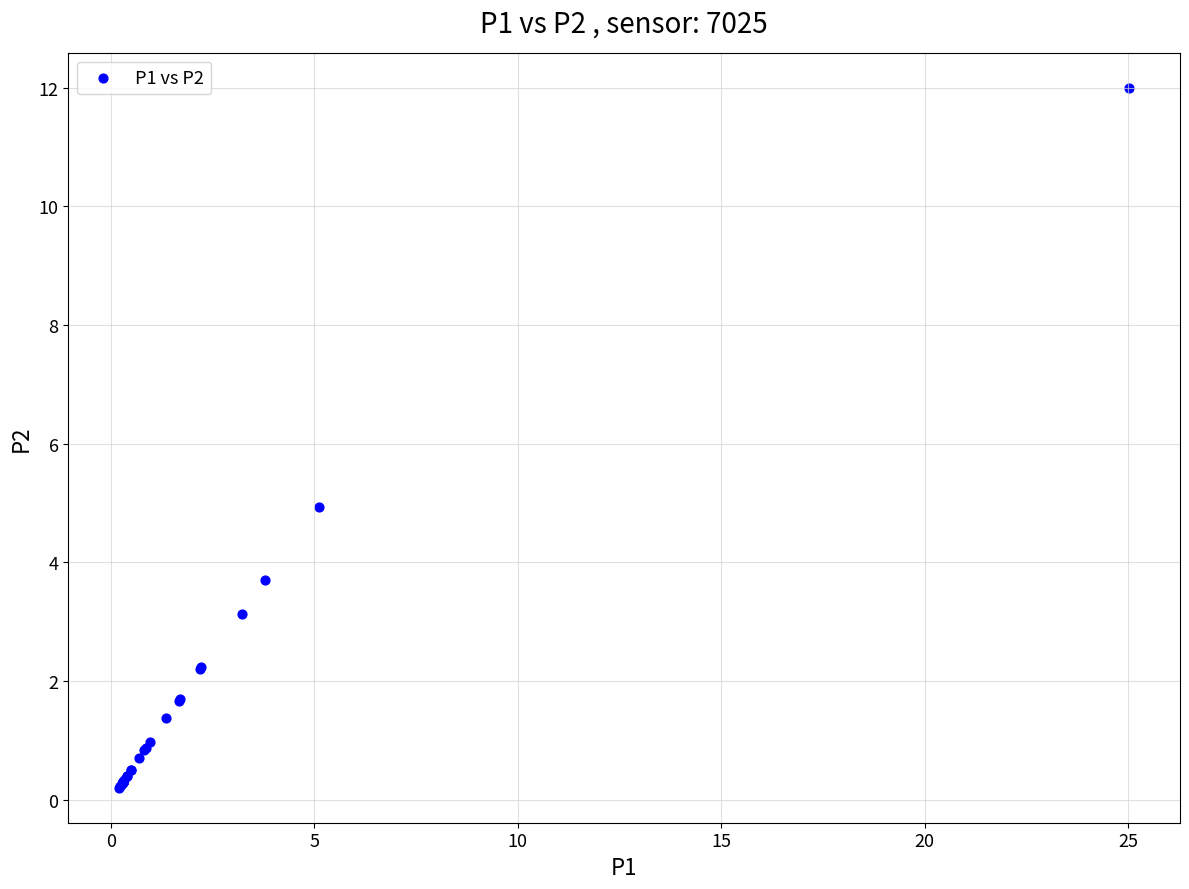

What Y value in the scatter plot is closest to 6?

4.9